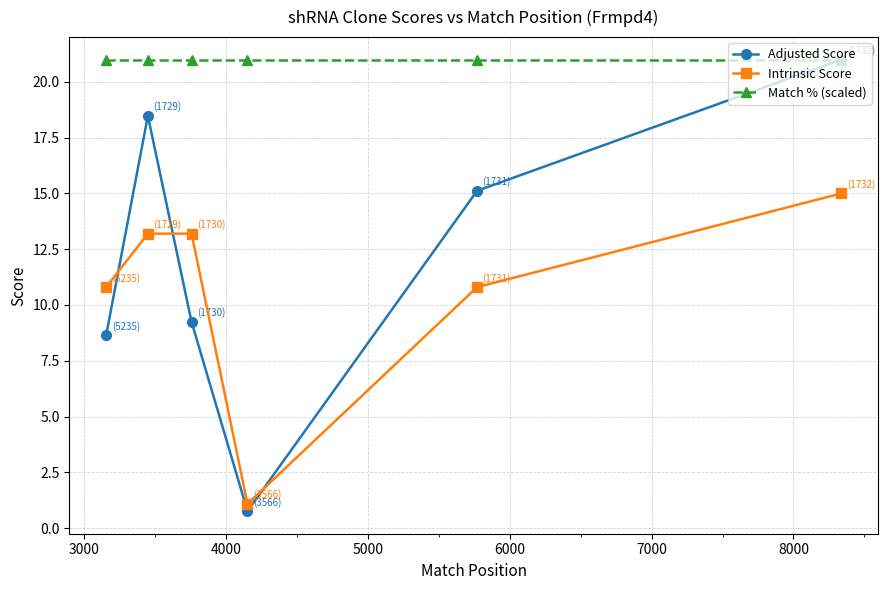

At how many categories does at least one series exceed 4?

6